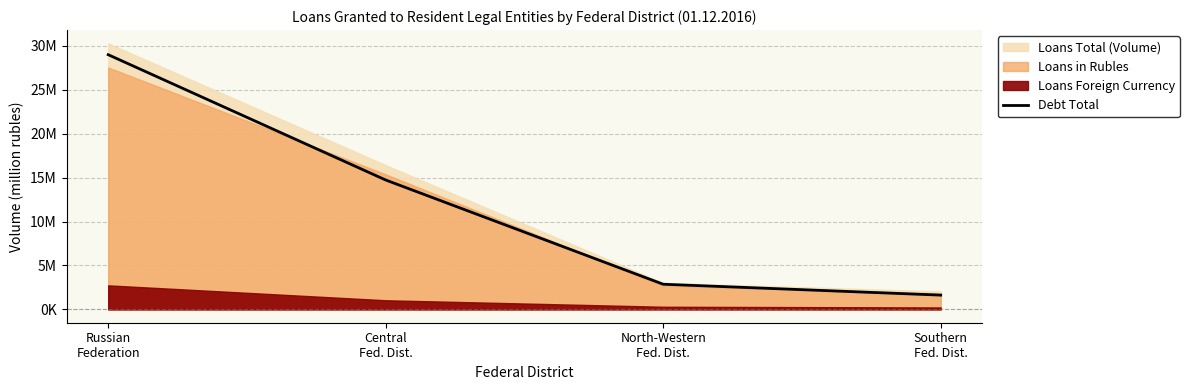

Which category has the lowest value across all series?

Southern
Fed. Dist.